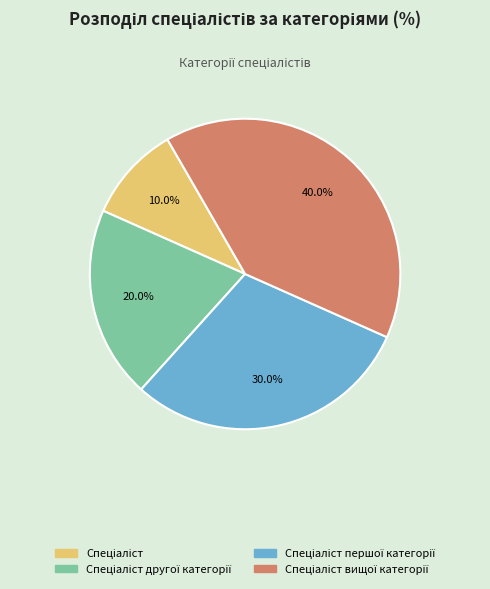

Count the number of slices in the pie.

4